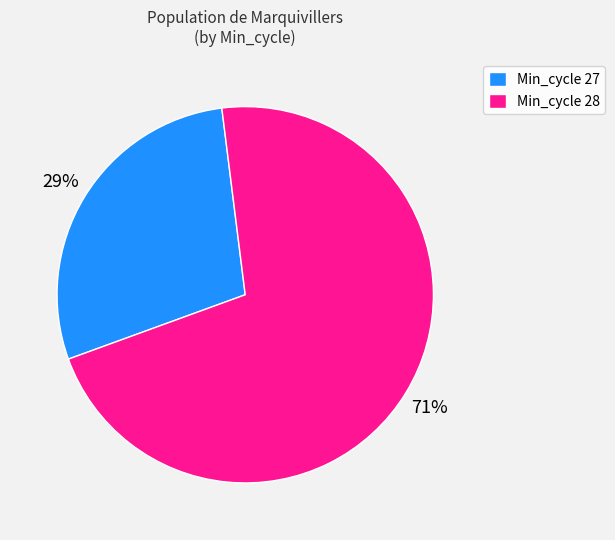

Which category has the smallest portion of the pie?

Min_cycle 27